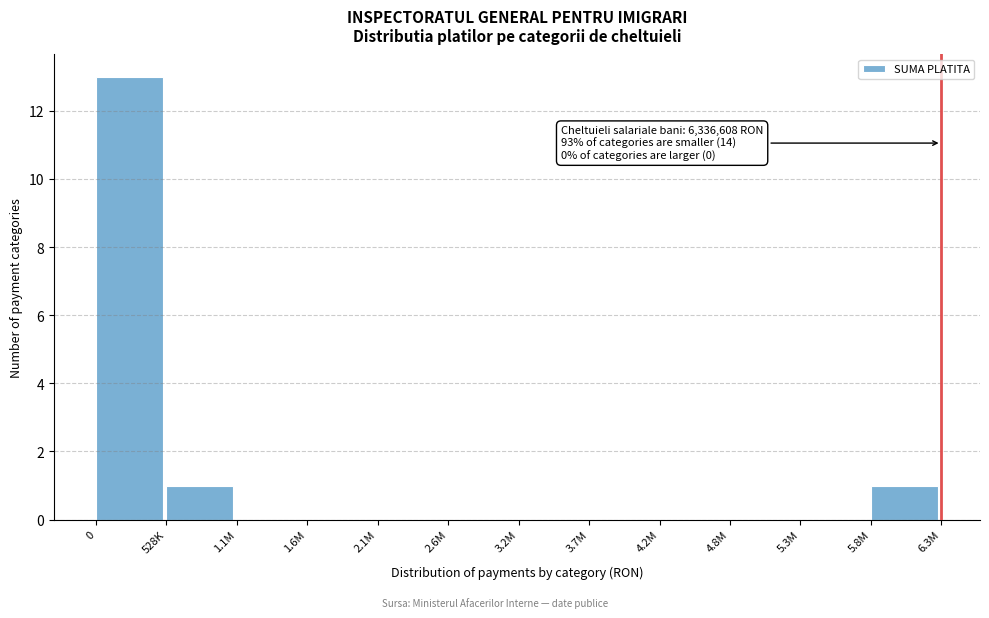

Reading left to right, transcribe all the data shown in this chart.

0=13	528K=1	1.1M=0	1.6M=0	2.1M=0	2.6M=0	3.2M=0	3.7M=0	4.2M=0	4.8M=0	5.3M=0	5.8M=1